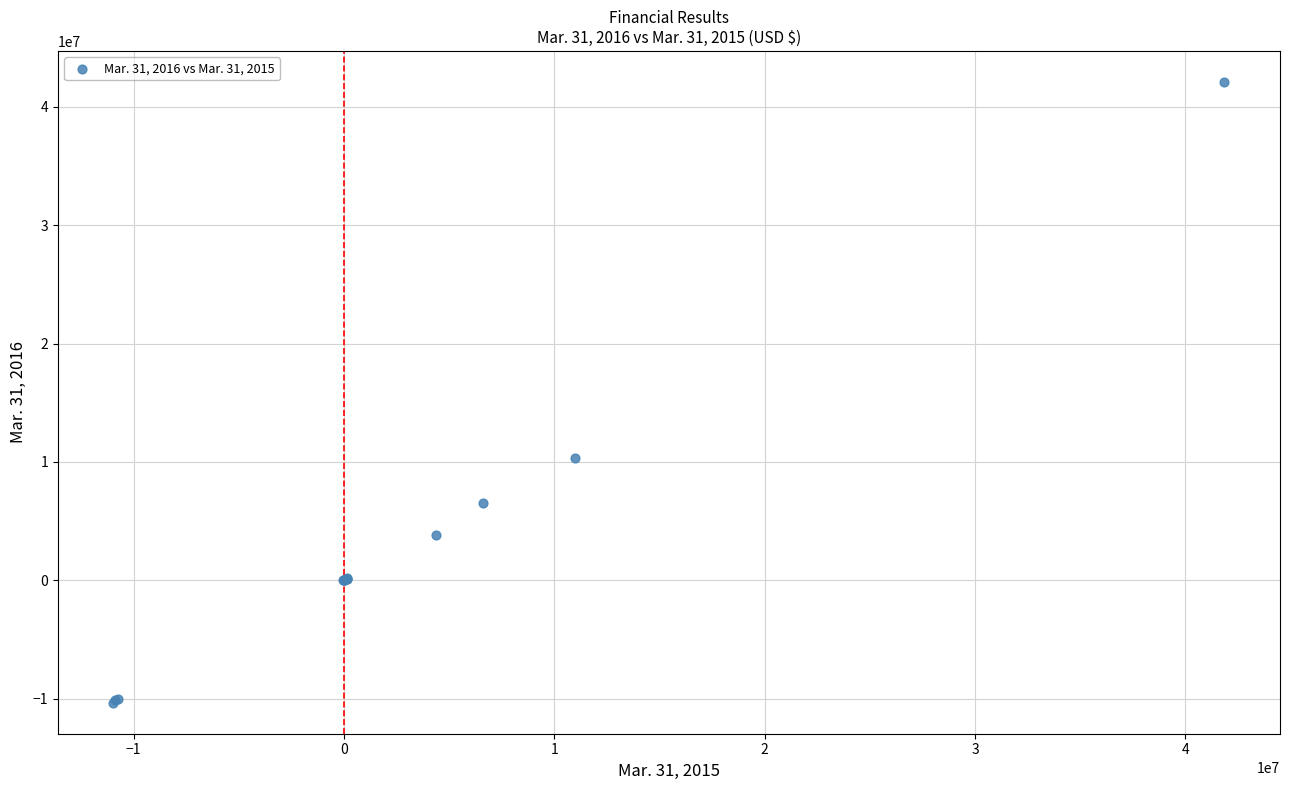

What Y value in the scatter plot is closest to 15885508?

10351311.0